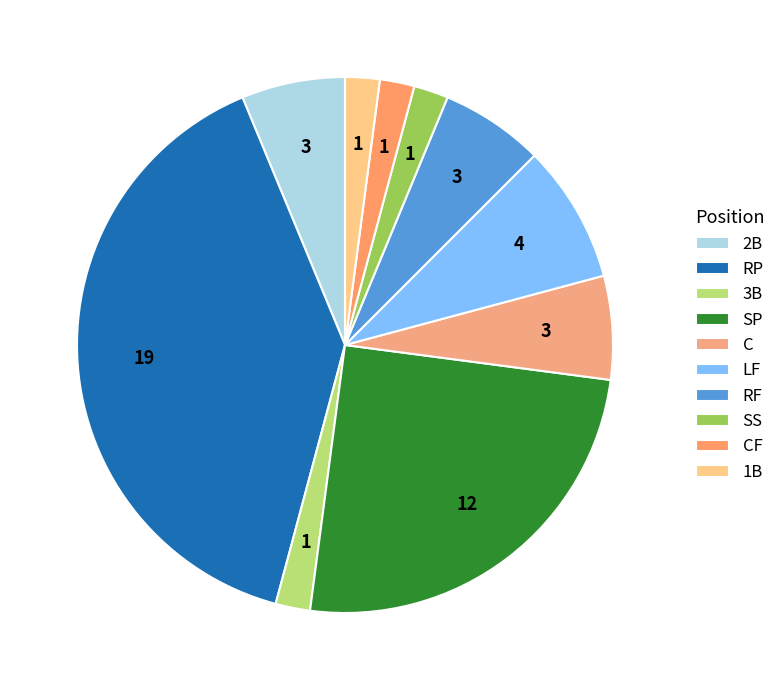

To the nearest percent, what percentage of the pie is LF?

8%